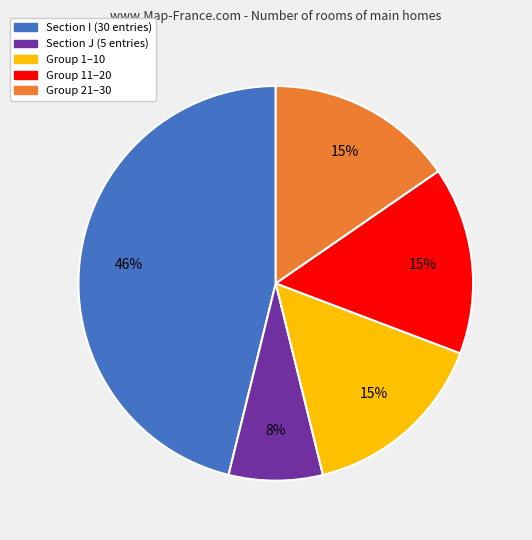

To the nearest percent, what is the average slice percentage?

20%